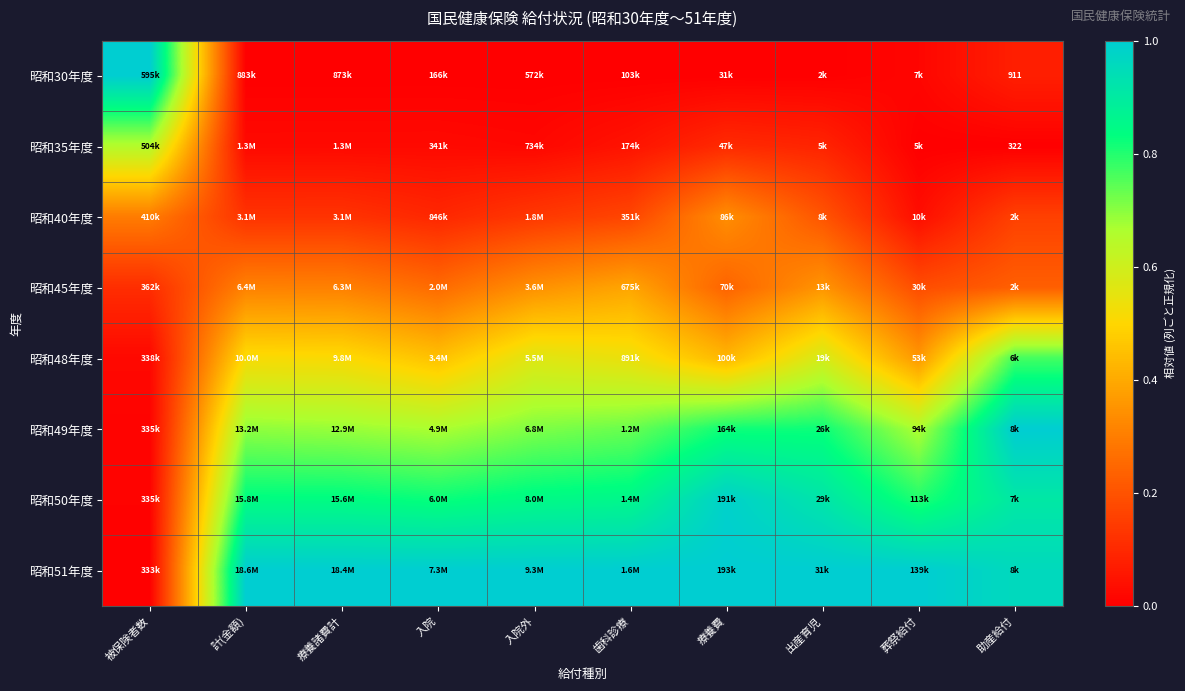

The 昭和40年度 series shows 0.2 at 歯科診療. True or false?

True